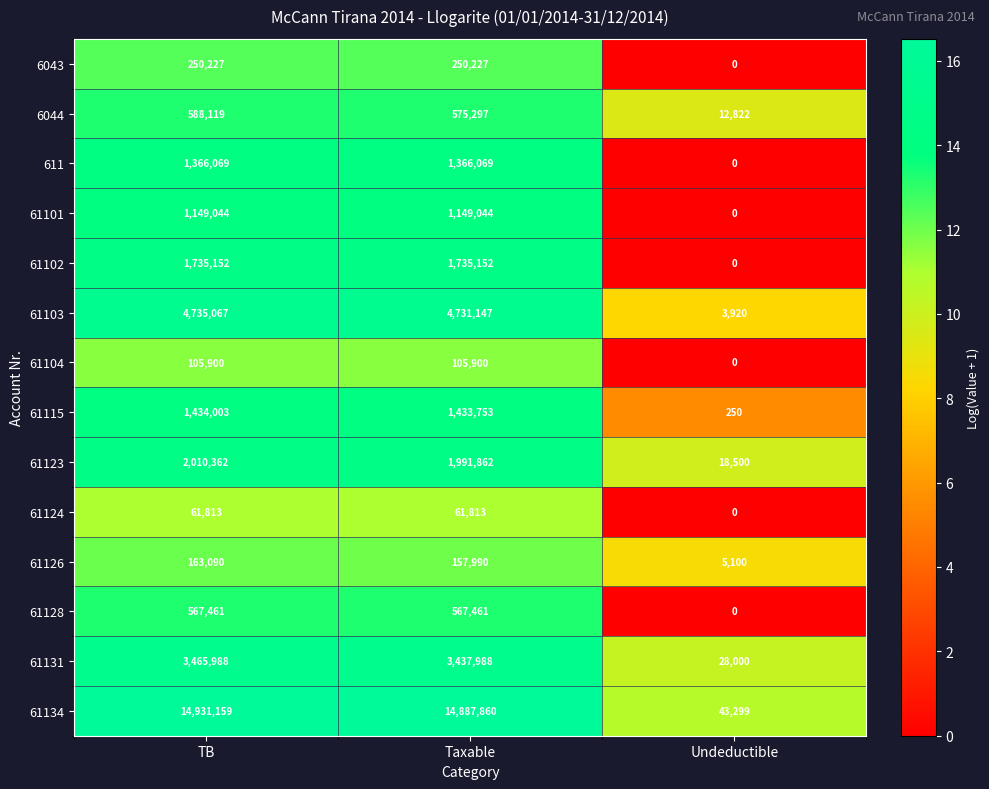

Which series has the largest total across all categories?

61134